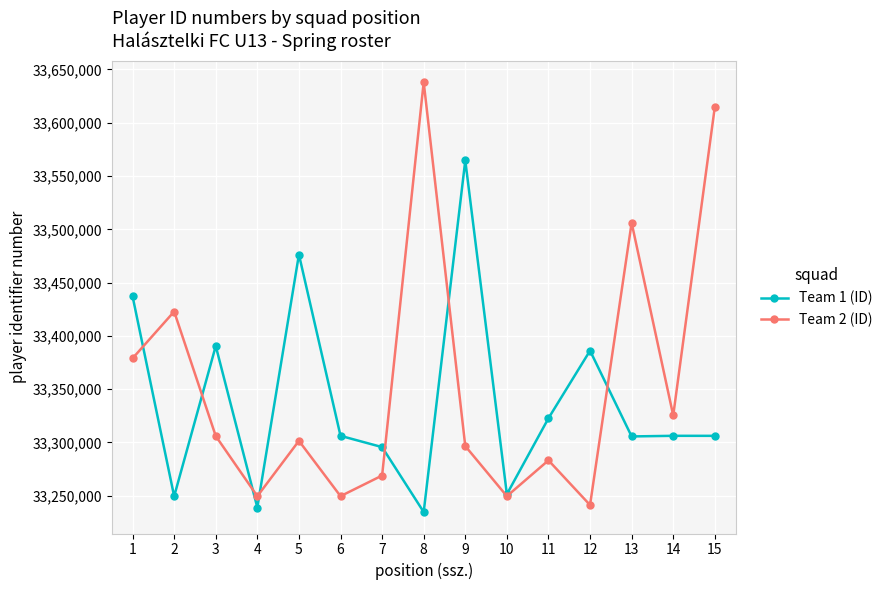

What is the highest value of the Team 1 (ID) series?

33564638